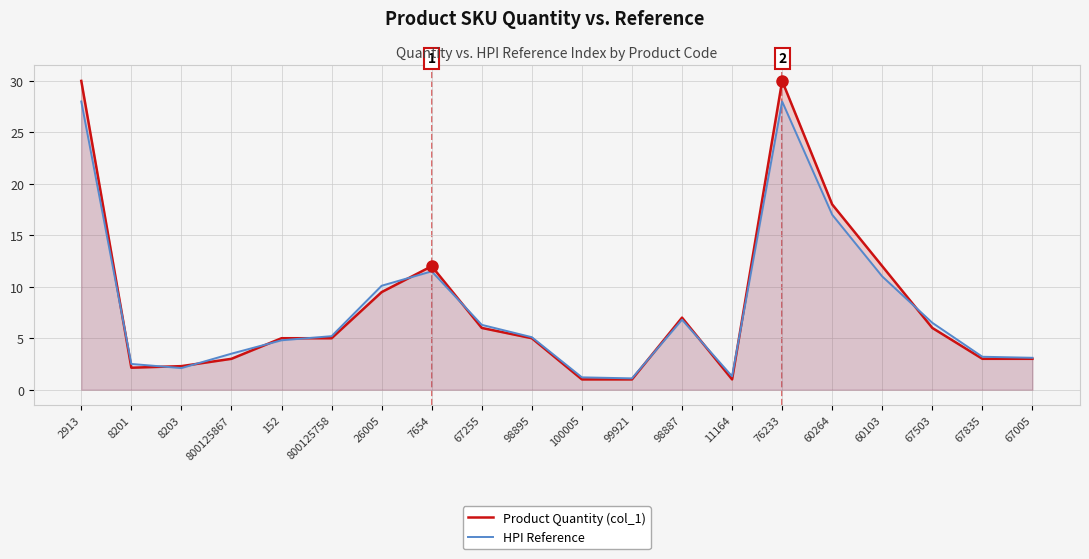

What is the difference between the maximum and second lowest values in the HPI Reference series?

26.8